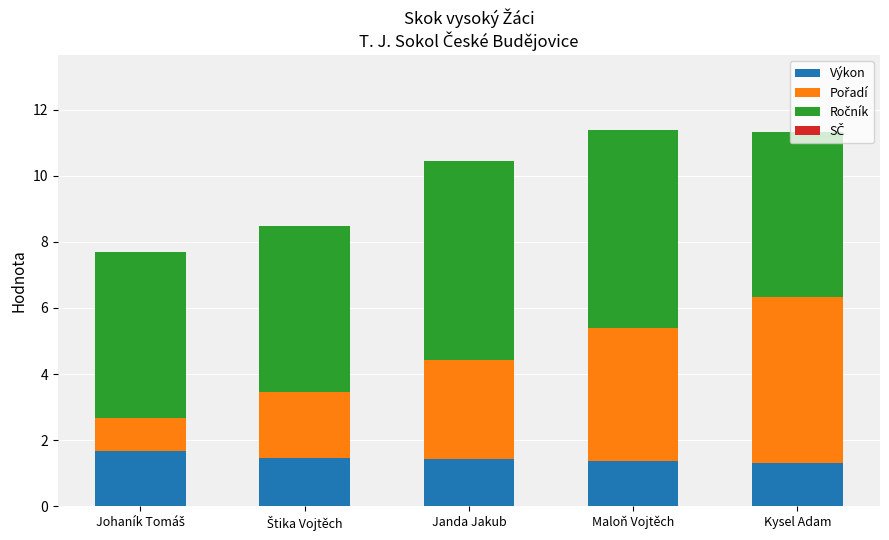

What is the sum of all Výkon values?

7.3